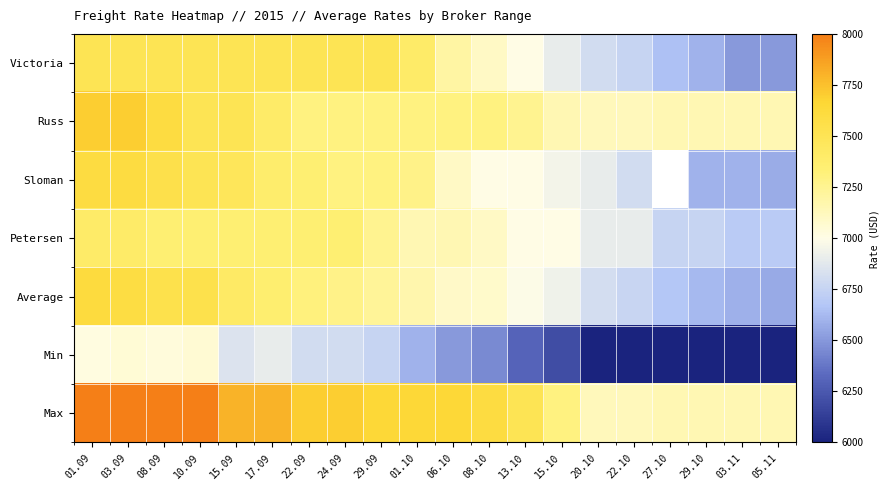

True or false: Petersen has a value of 1572.0 at 15.09.

False